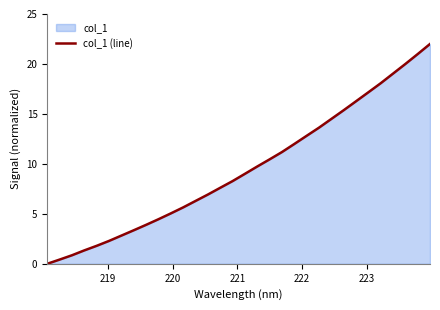

What is the difference between the maximum and minimum values?

22.0